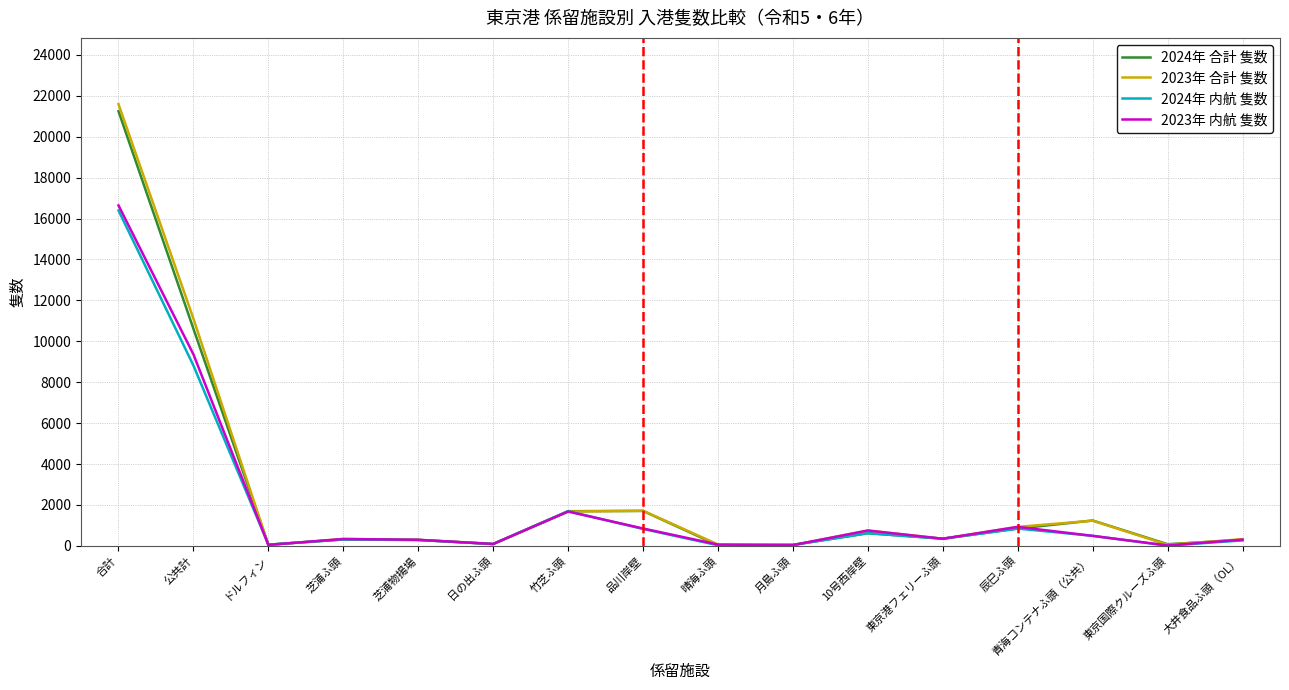

Is it true that 2023年 合計 隻数 equals 325 at 大井食品ふ頭（OL）?

True